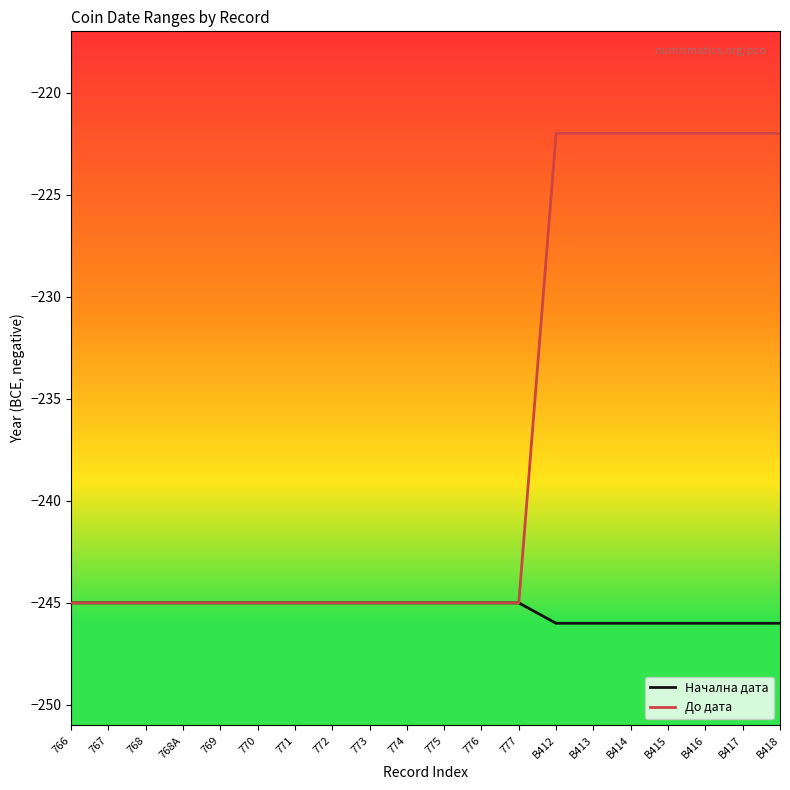

Rank the series by their maximum value, from lowest to highest.

Начална дата, До дата